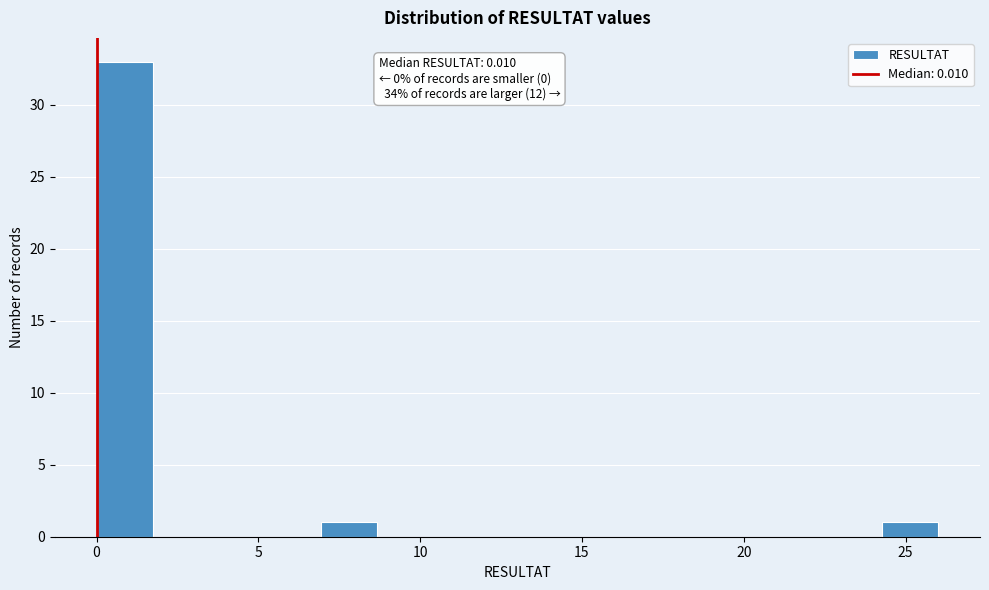

Read against the x-axis, roughly where is the centre of the tallest bar?

1.0